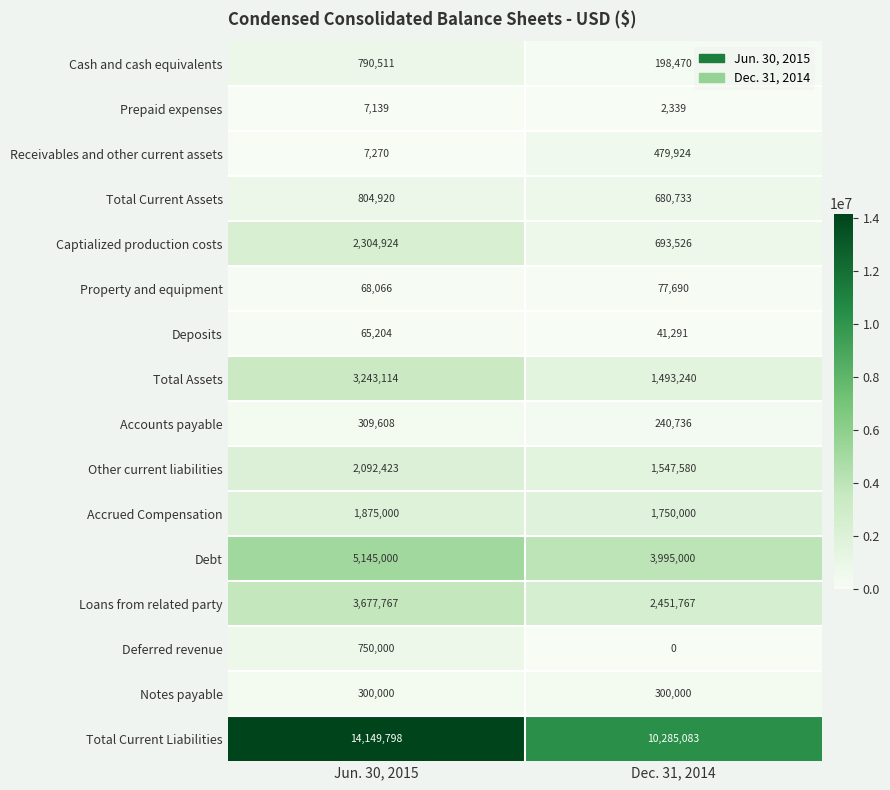

What is the sum of the Notes payable values at Dec. 31, 2014 and Jun. 30, 2015?

600000